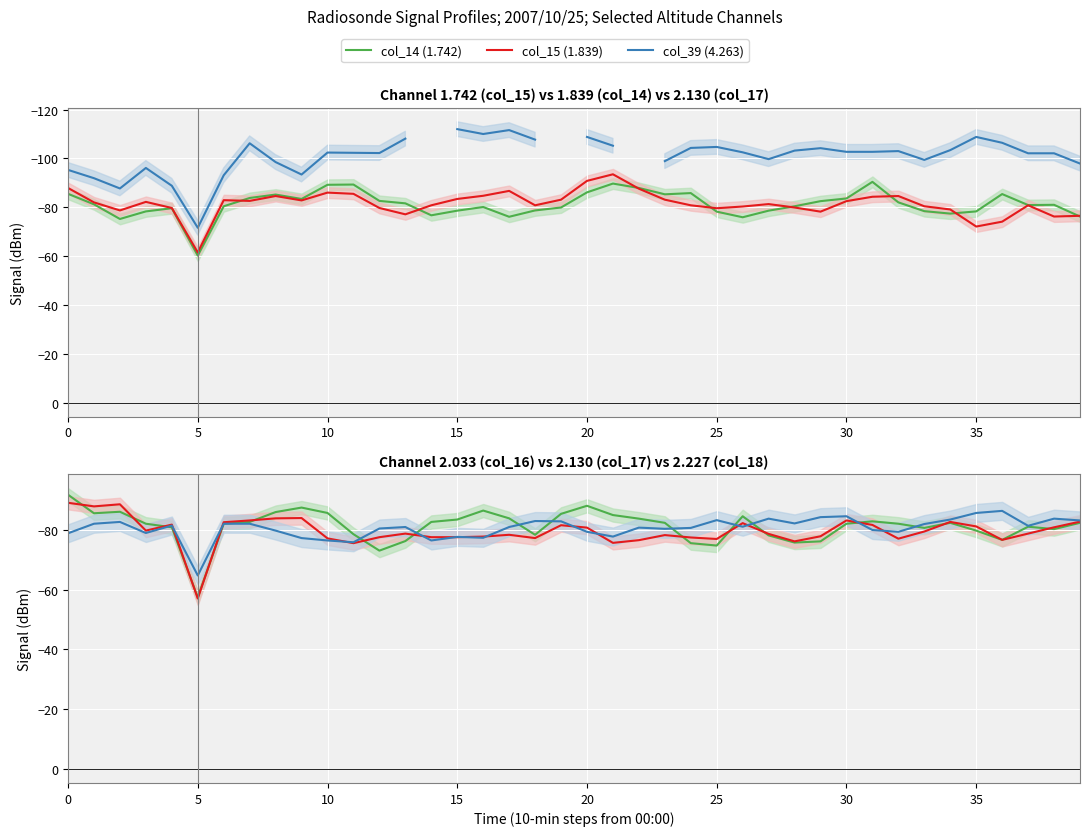

What is the sum of all col_15 (1.839) values?

-3258.4